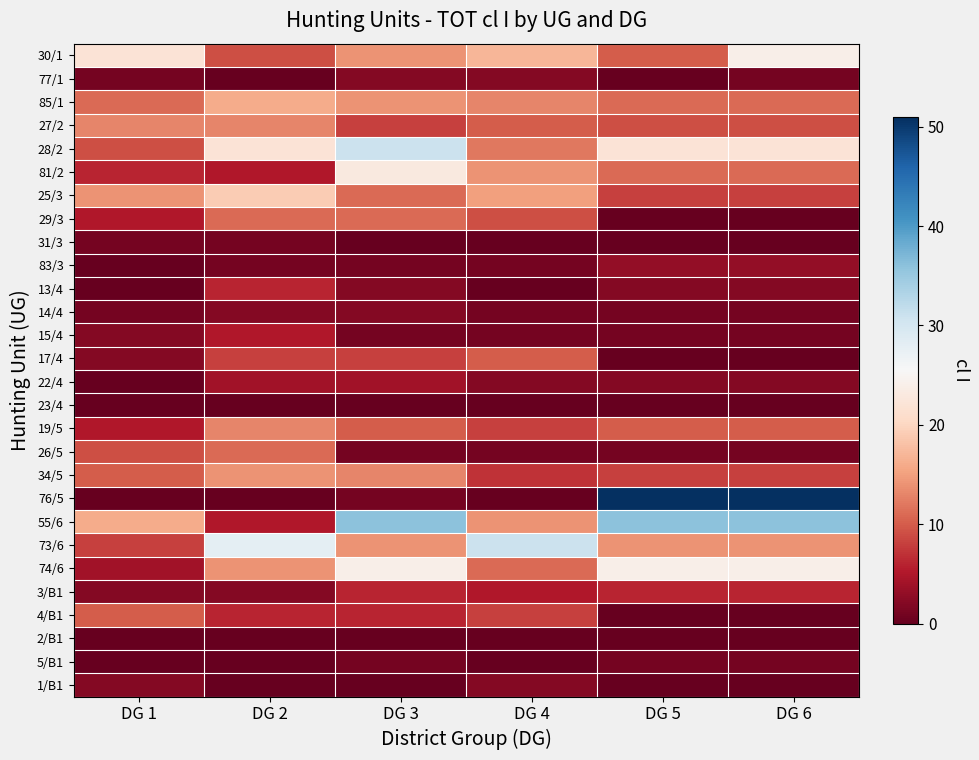

Reading right to left, what are all the values shown in this chart?

30/1: DG 6=24	DG 5=10	DG 4=17	DG 3=14	DG 2=9	DG 1=22
77/1: DG 6=1	DG 5=0	DG 4=2	DG 3=2	DG 2=0	DG 1=1
85/1: DG 6=11	DG 5=11	DG 4=13	DG 3=14	DG 2=16	DG 1=11
27/2: DG 6=9	DG 5=9	DG 4=10	DG 3=8	DG 2=13	DG 1=13
28/2: DG 6=22	DG 5=22	DG 4=12	DG 3=31	DG 2=22	DG 1=9
81/2: DG 6=11	DG 5=11	DG 4=14	DG 3=23	DG 2=5	DG 1=6
25/3: DG 6=8	DG 5=8	DG 4=15	DG 3=11	DG 2=19	DG 1=14
29/3: DG 6=0	DG 5=0	DG 4=9	DG 3=11	DG 2=11	DG 1=5
31/3: DG 6=0	DG 5=0	DG 4=0	DG 3=0	DG 2=1	DG 1=1
83/3: DG 6=3	DG 5=3	DG 4=1	DG 3=1	DG 2=1	DG 1=0
13/4: DG 6=2	DG 5=2	DG 4=0	DG 3=2	DG 2=6	DG 1=0
14/4: DG 6=1	DG 5=1	DG 4=1	DG 3=2	DG 2=2	DG 1=1
15/4: DG 6=1	DG 5=1	DG 4=1	DG 3=1	DG 2=5	DG 1=2
17/4: DG 6=0	DG 5=0	DG 4=10	DG 3=8	DG 2=8	DG 1=2
22/4: DG 6=2	DG 5=2	DG 4=2	DG 3=4	DG 2=4	DG 1=0
23/4: DG 6=0	DG 5=0	DG 4=0	DG 3=0	DG 2=0	DG 1=0
19/5: DG 6=10	DG 5=10	DG 4=8	DG 3=10	DG 2=13	DG 1=5
26/5: DG 6=1	DG 5=1	DG 4=1	DG 3=1	DG 2=11	DG 1=9
34/5: DG 6=8	DG 5=8	DG 4=7	DG 3=13	DG 2=14	DG 1=10
76/5: DG 6=51	DG 5=51	DG 4=0	DG 3=1	DG 2=0	DG 1=0
55/6: DG 6=36	DG 5=36	DG 4=14	DG 3=36	DG 2=5	DG 1=16
73/6: DG 6=14	DG 5=14	DG 4=31	DG 3=14	DG 2=28	DG 1=8
74/6: DG 6=24	DG 5=24	DG 4=11	DG 3=24	DG 2=14	DG 1=4
3/B1: DG 6=6	DG 5=6	DG 4=5	DG 3=6	DG 2=2	DG 1=2
4/B1: DG 6=0	DG 5=0	DG 4=8	DG 3=6	DG 2=6	DG 1=10
2/B1: DG 6=0	DG 5=0	DG 4=0	DG 3=0	DG 2=0	DG 1=0
5/B1: DG 6=1	DG 5=1	DG 4=0	DG 3=1	DG 2=0	DG 1=0
1/B1: DG 6=0	DG 5=0	DG 4=2	DG 3=0	DG 2=0	DG 1=2